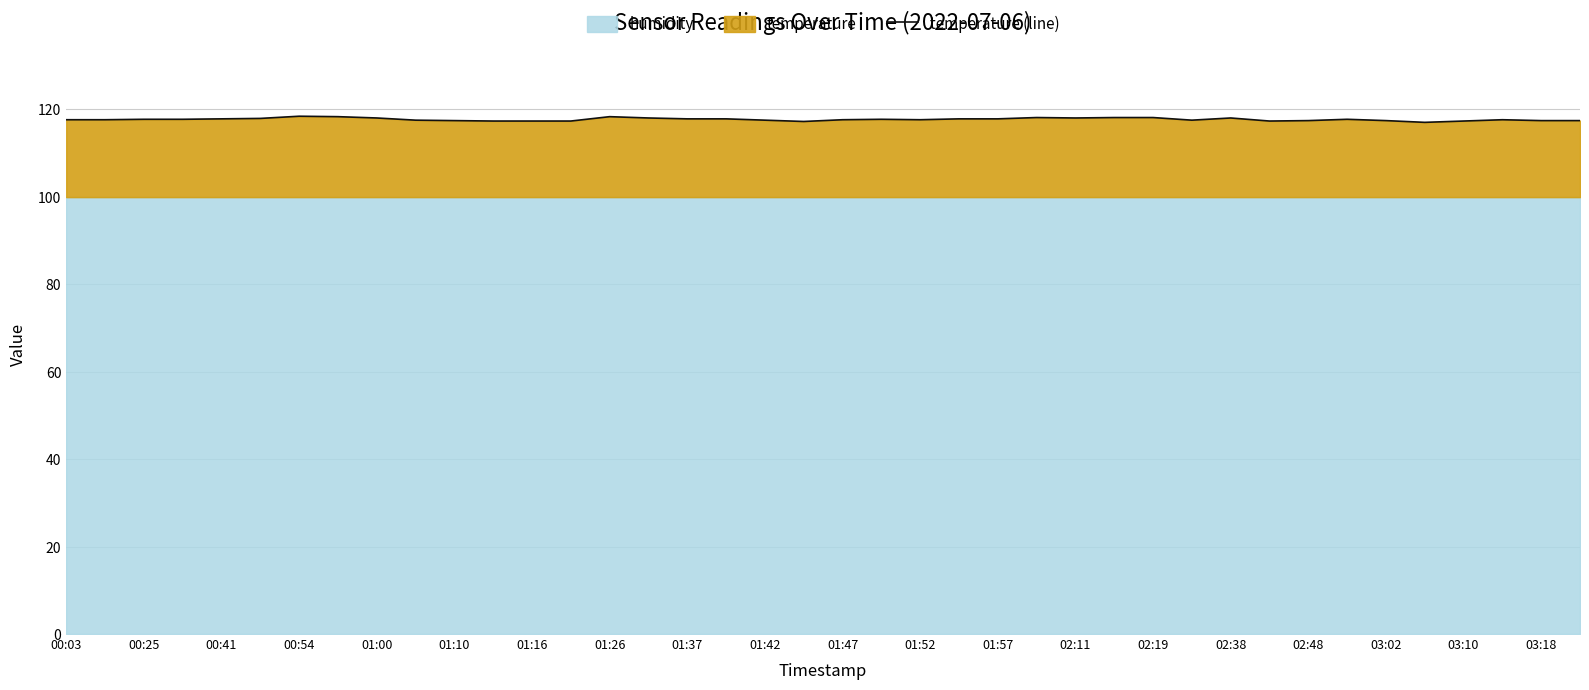

What is the greatest value displayed?

118.4